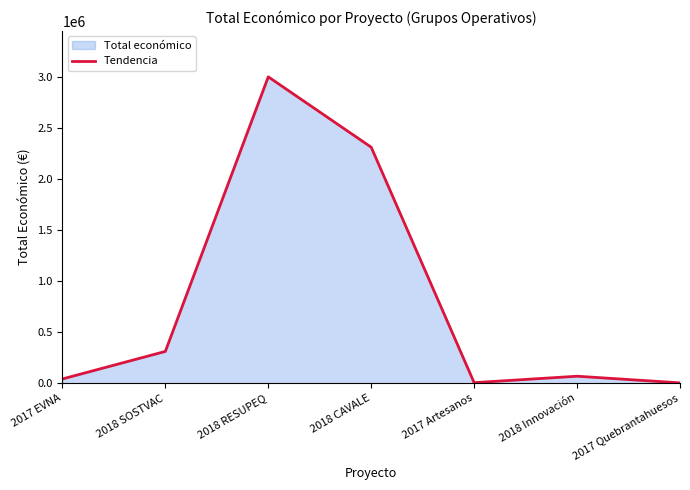

What is the sum of the values at 2018 SOSTVAC and 2018 Innovación?

380356